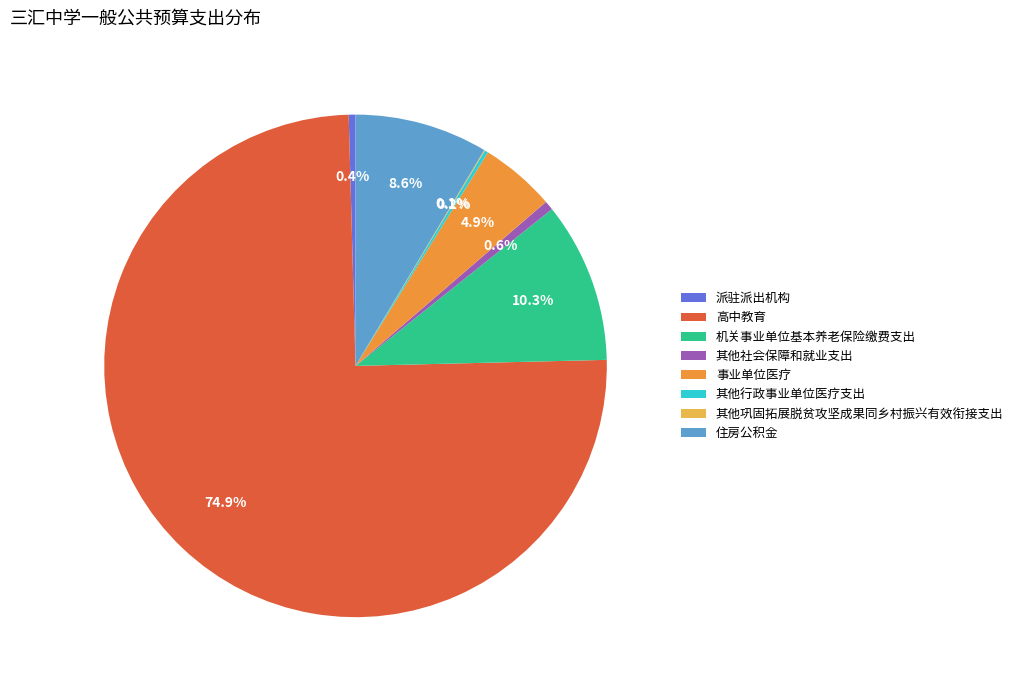

Which slice represents more than half of the pie?

高中教育